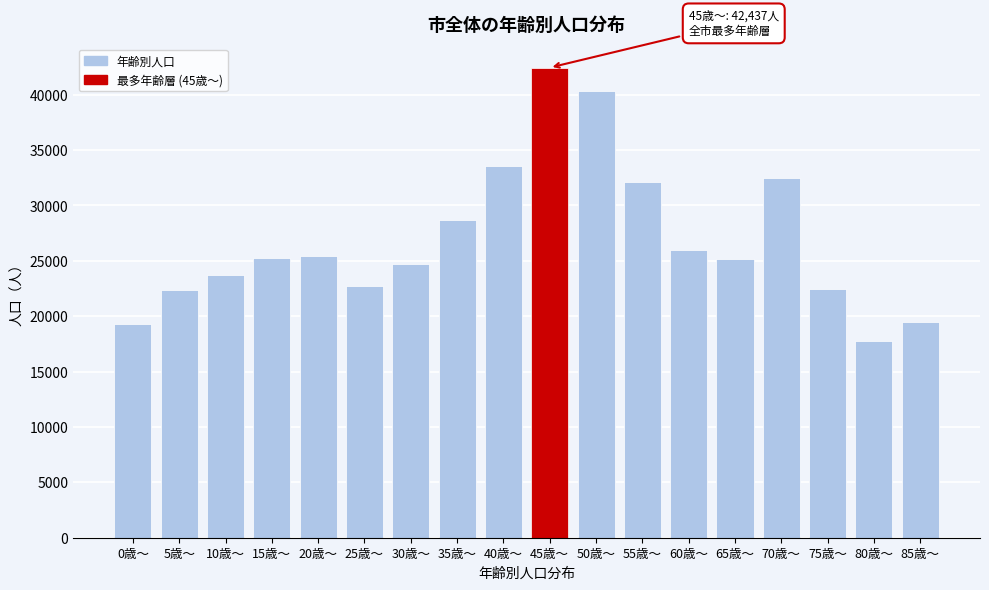

Is it true that the value at 50歳～ is 21029?

False